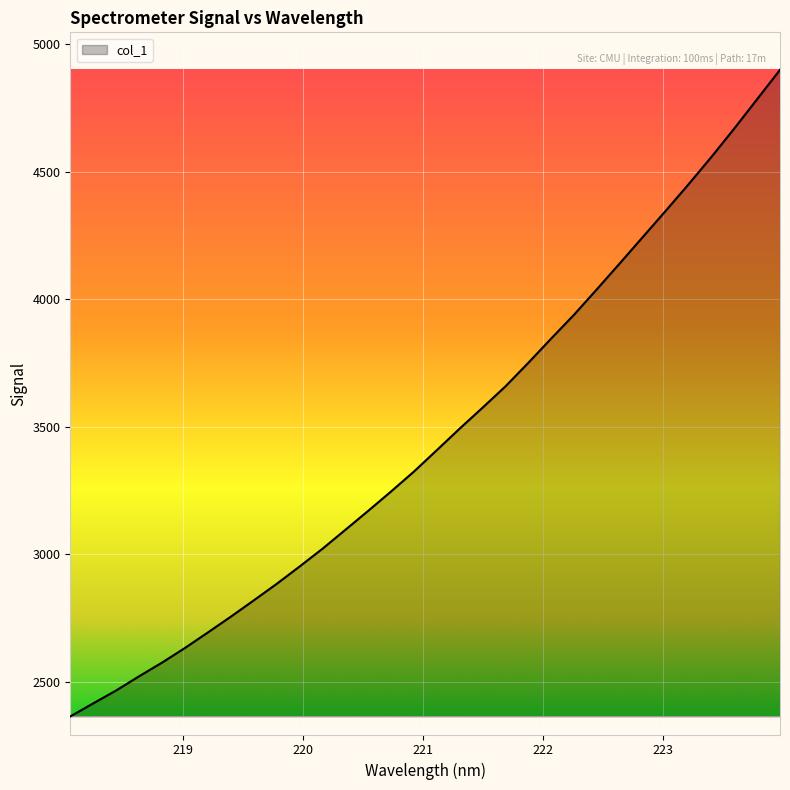

What is the difference between the maximum and minimum values?

2536.0